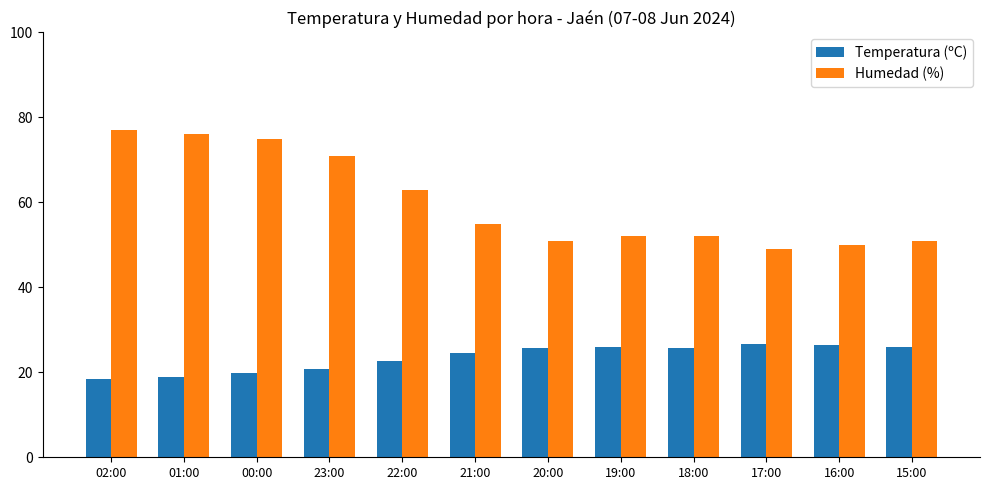

Count the number of categories in the chart.

12